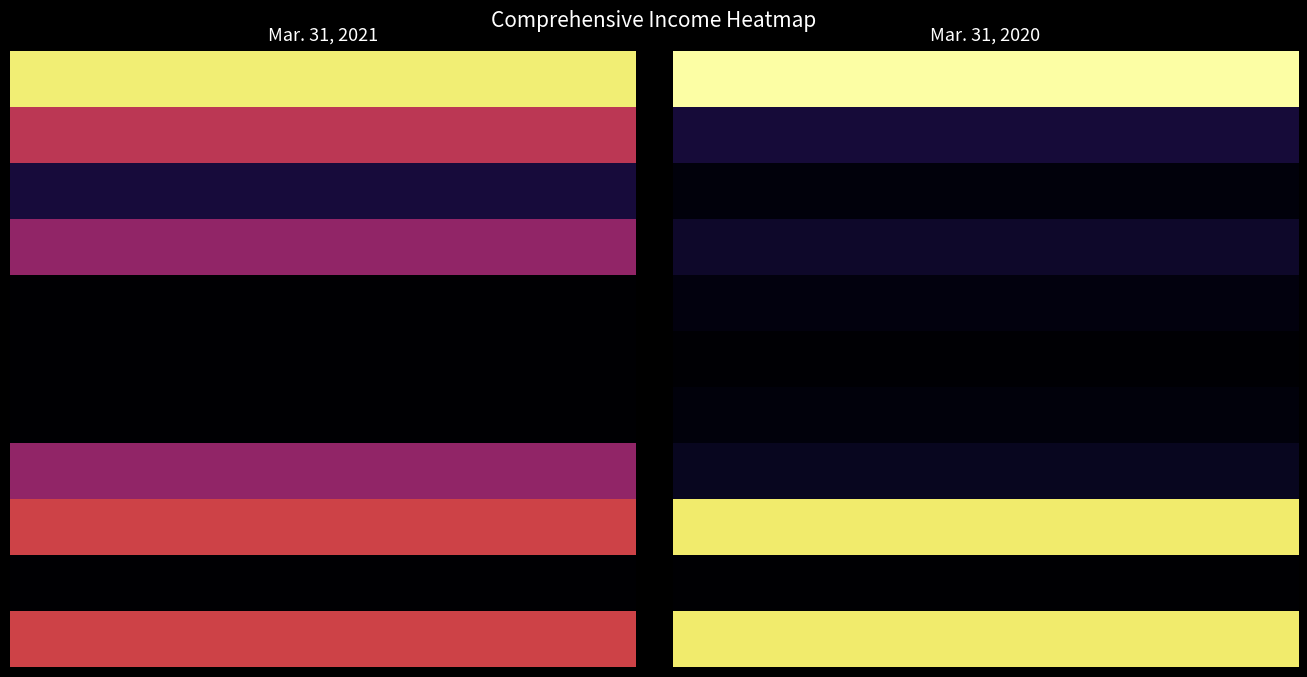

How many data points does each series have?

12